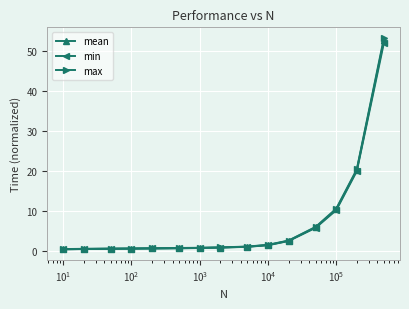

What is the value of the max point at the 15th from the left?

53.2